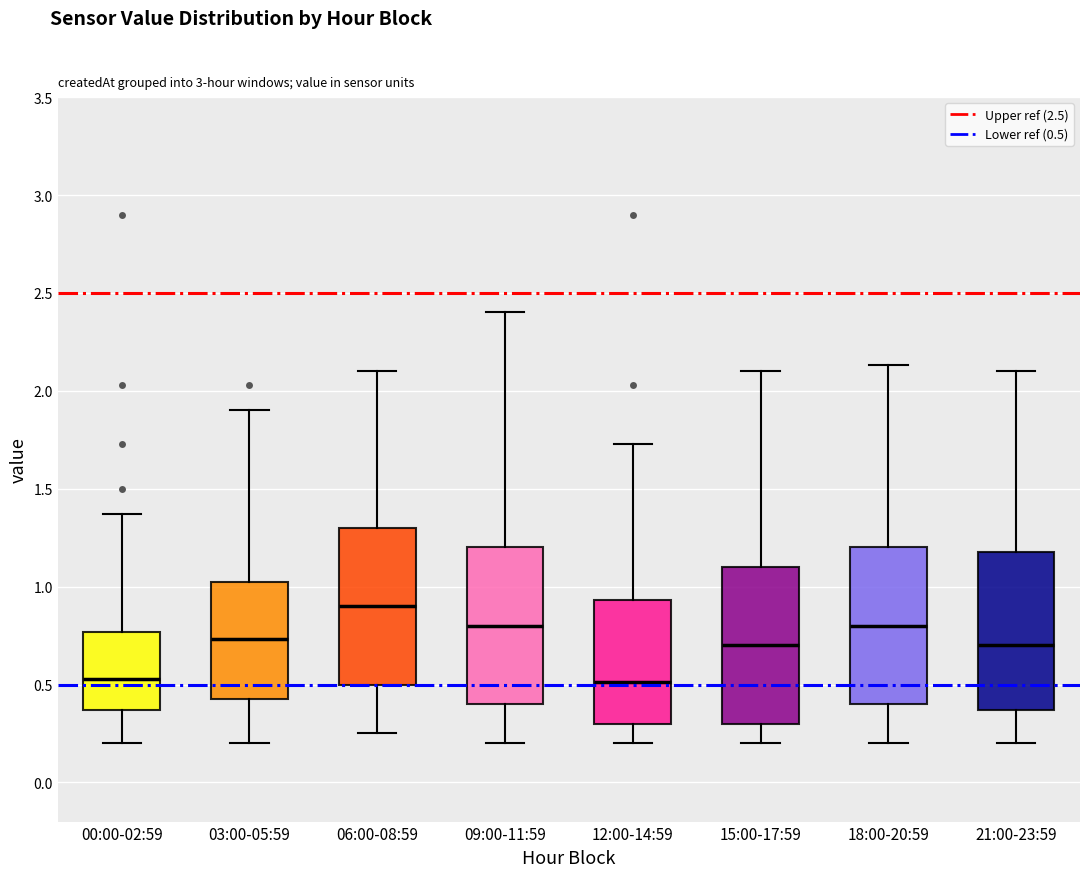

Reading left to right, read every box against the y-axis: the position of its median line, the range the box covers, and the ends of its whiskers. The values are not printed on the chart, so give them approximately, as read against the axis.

00:00-02:59: median 0.55, box 0.35 to 0.75, whiskers 0.20 to 1.35
03:00-05:59: median 0.75, box 0.45 to 1.00, whiskers 0.20 to 1.90
06:00-08:59: median 0.90, box 0.50 to 1.30, whiskers 0.25 to 2.10
09:00-11:59: median 0.80, box 0.40 to 1.20, whiskers 0.20 to 2.40
12:00-14:59: median 0.50, box 0.30 to 0.95, whiskers 0.20 to 1.75
15:00-17:59: median 0.70, box 0.30 to 1.10, whiskers 0.20 to 2.10
18:00-20:59: median 0.80, box 0.40 to 1.20, whiskers 0.20 to 2.15
21:00-23:59: median 0.70, box 0.35 to 1.20, whiskers 0.20 to 2.10